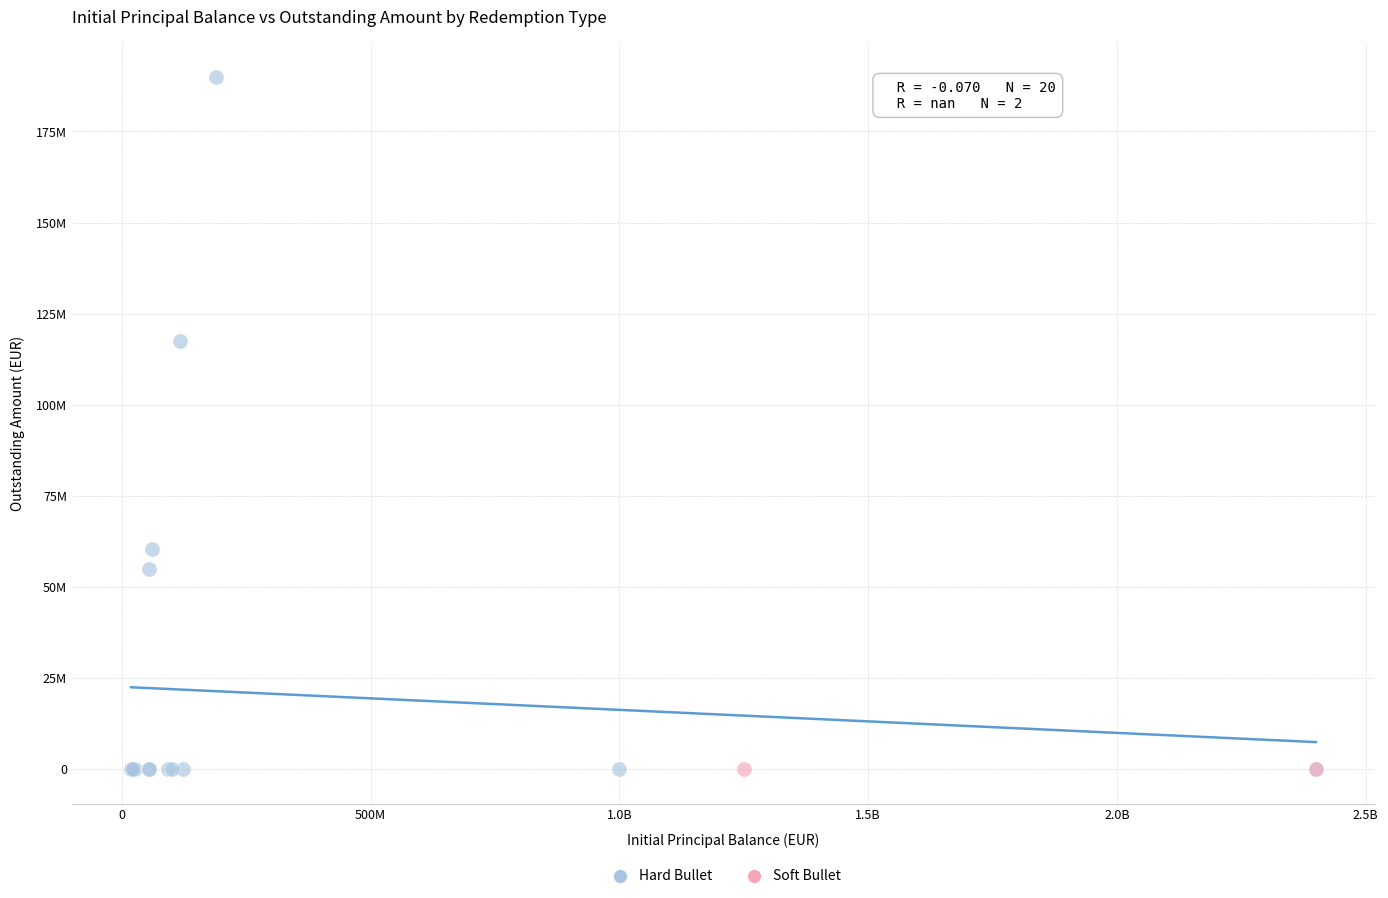

What are all the series names shown in the legend?

Hard Bullet, Soft Bullet